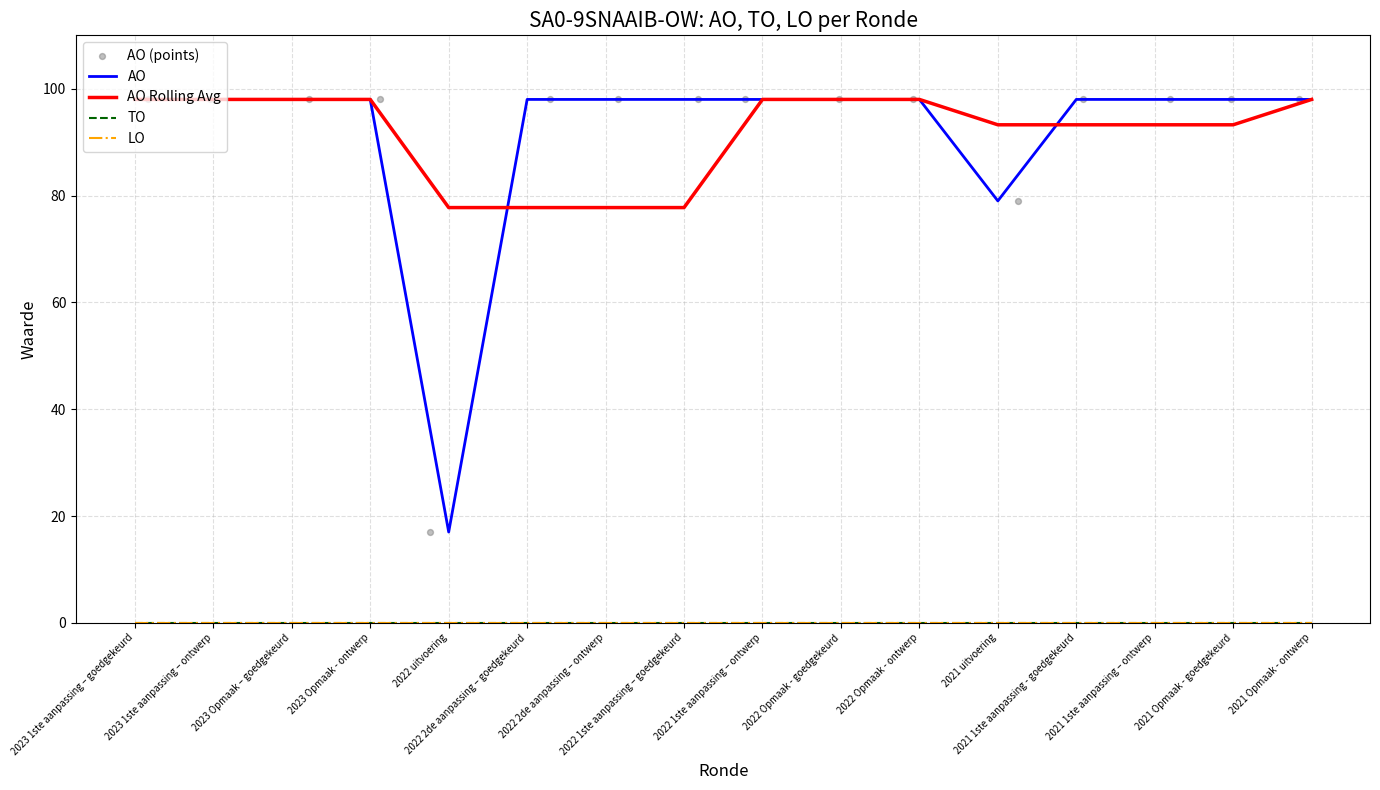

What is the total value across all series at 2022 2de aanpassing – goedgekeurd?

273.8